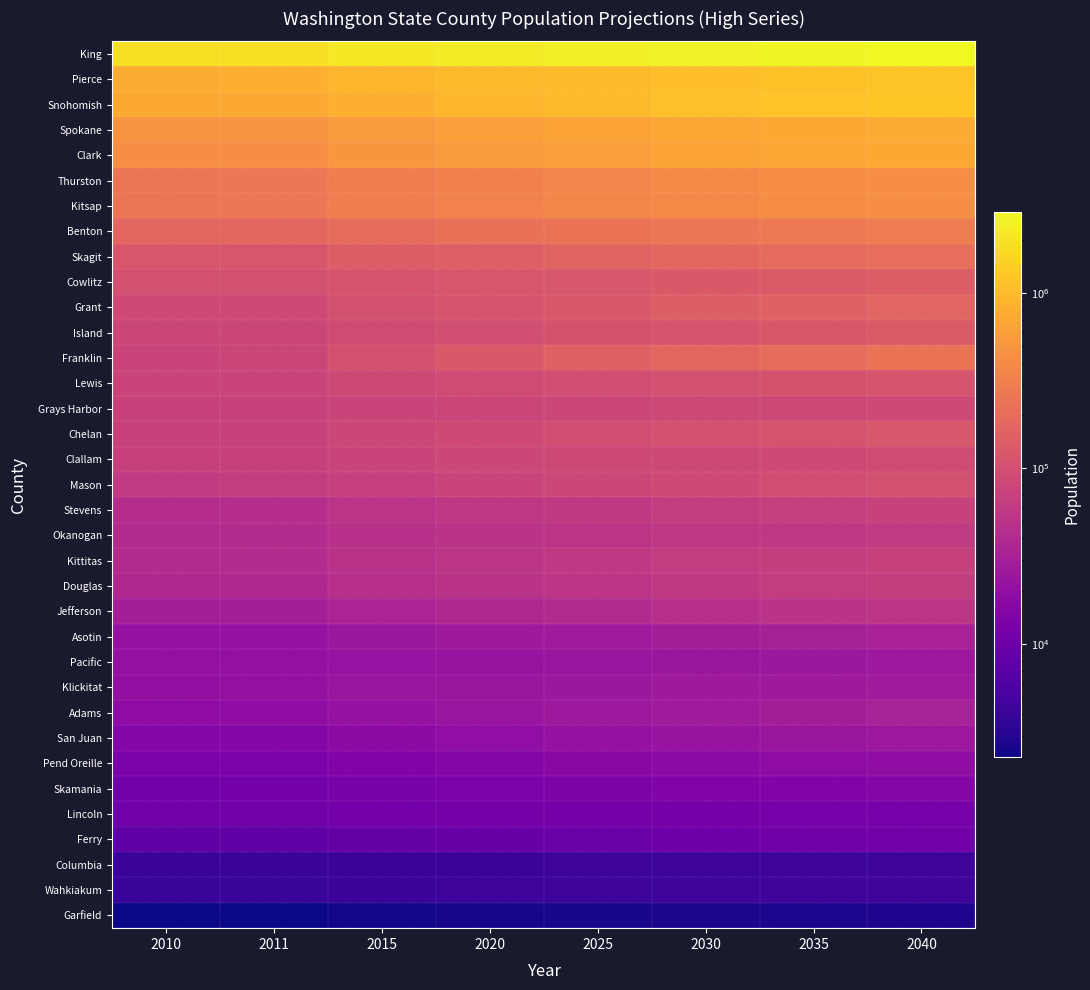

What is the maximum value shown in the chart?

2884338